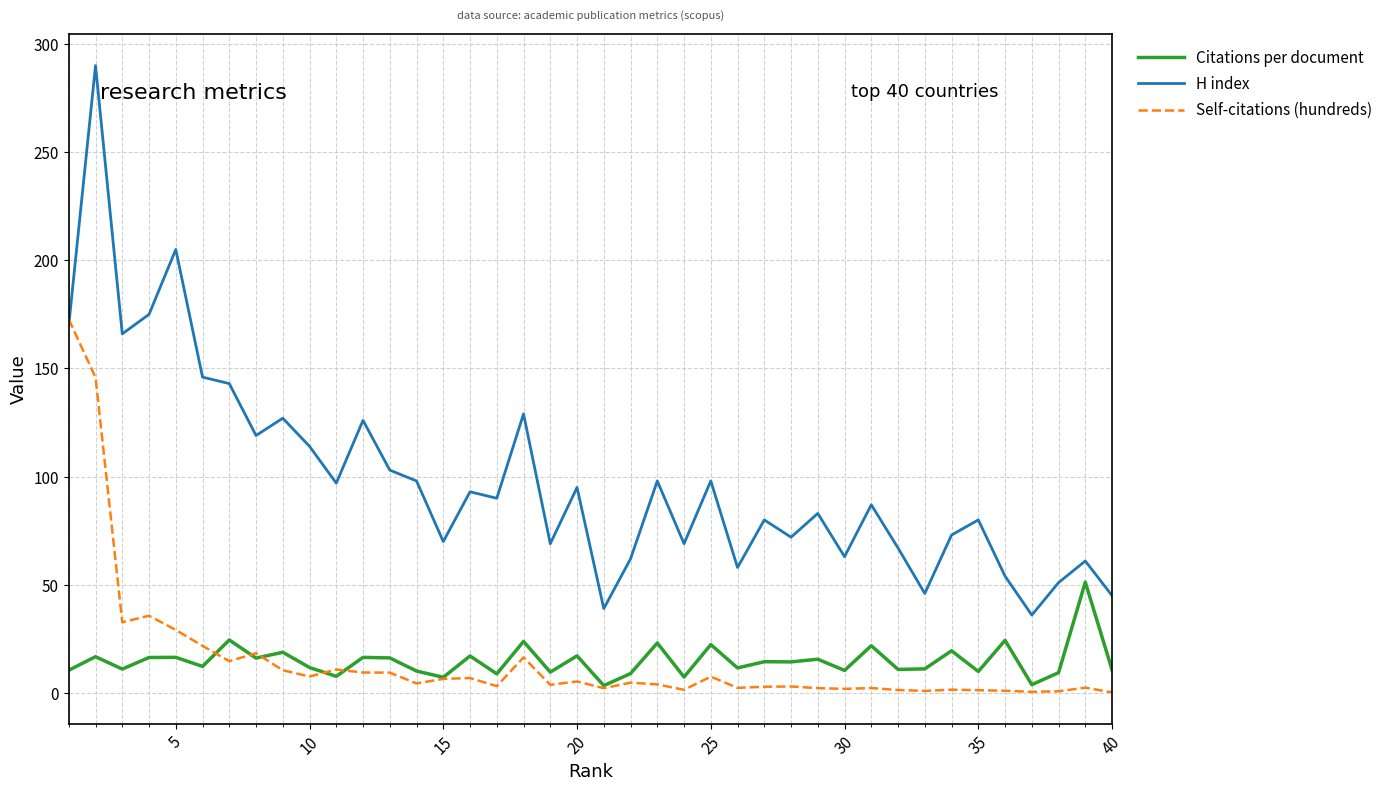

What is the highest value of the H index series?

290.0